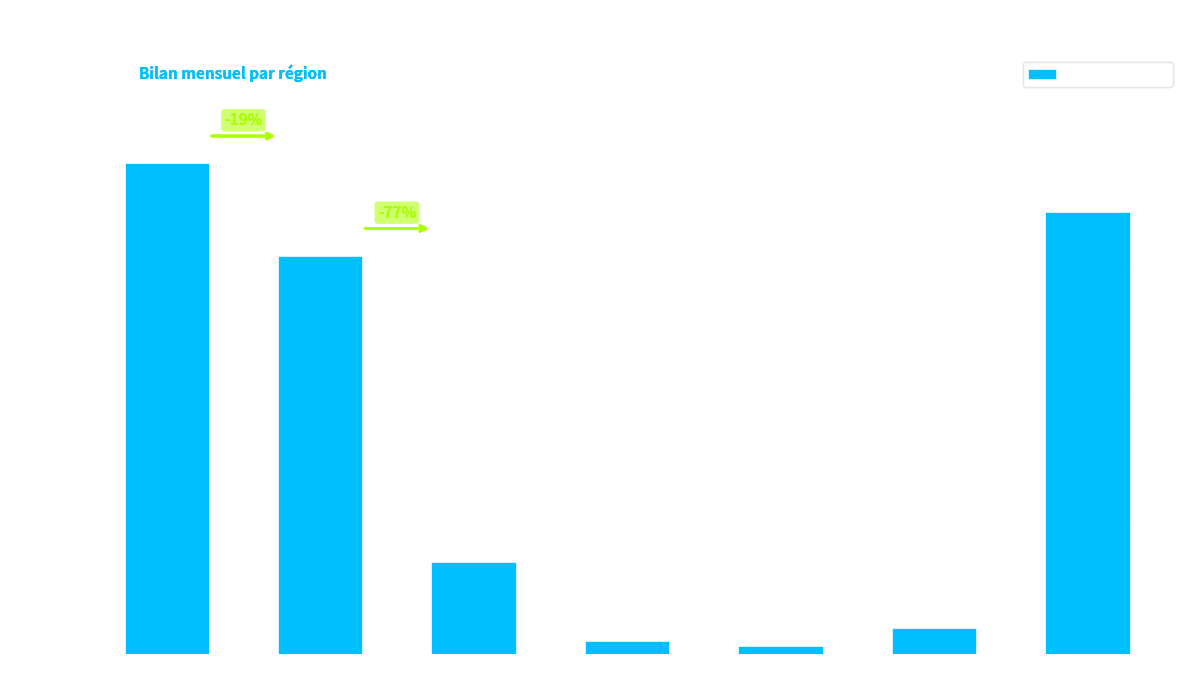

What is the maximum value shown in the chart?

37883